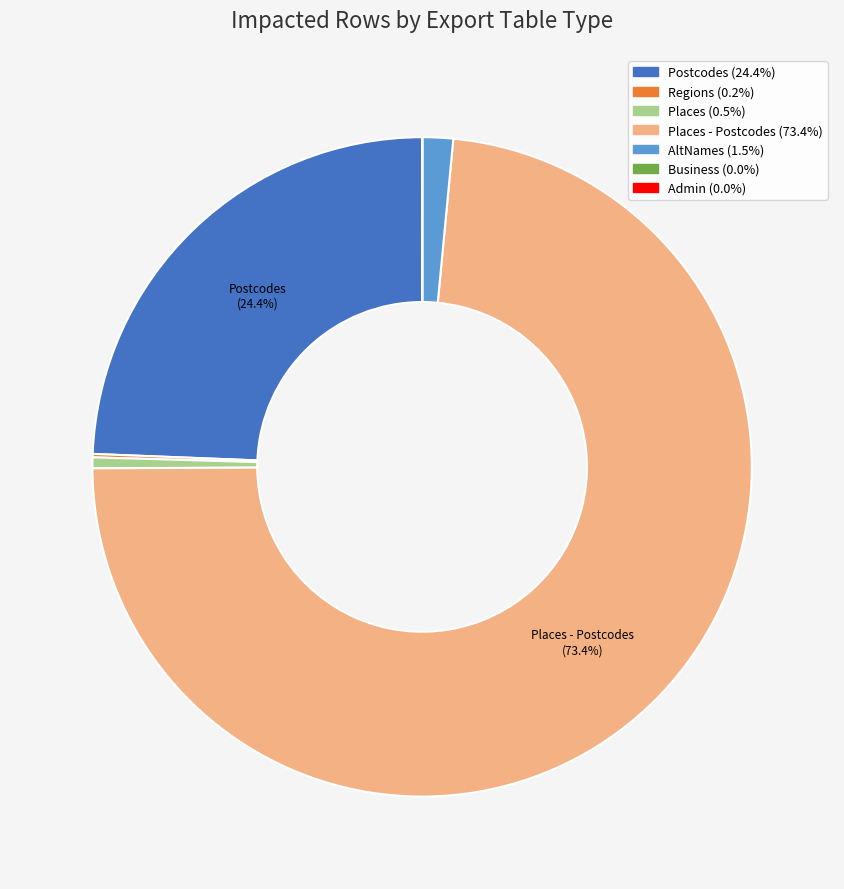

Is there a majority slice in this chart?

Yes